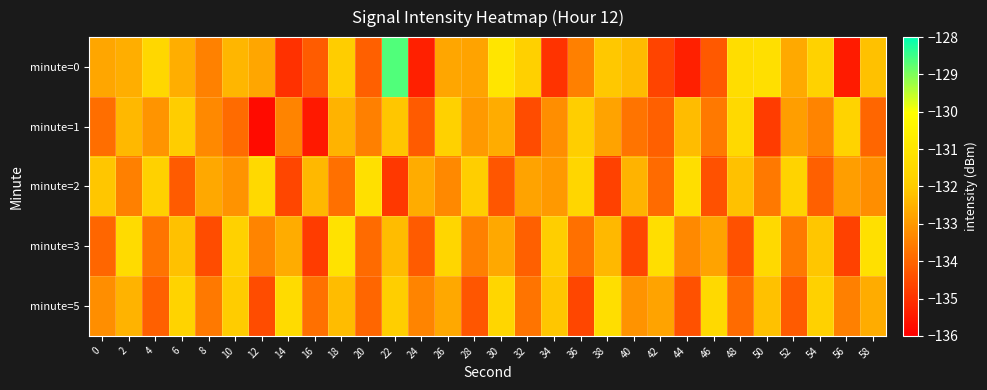

What is the total value across all series at 40?

-666.2